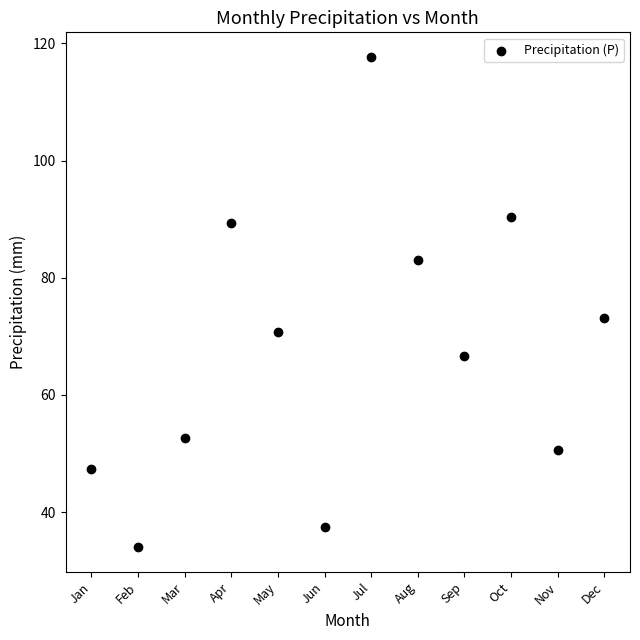

What Y value in the scatter plot is closest to 75?

73.2